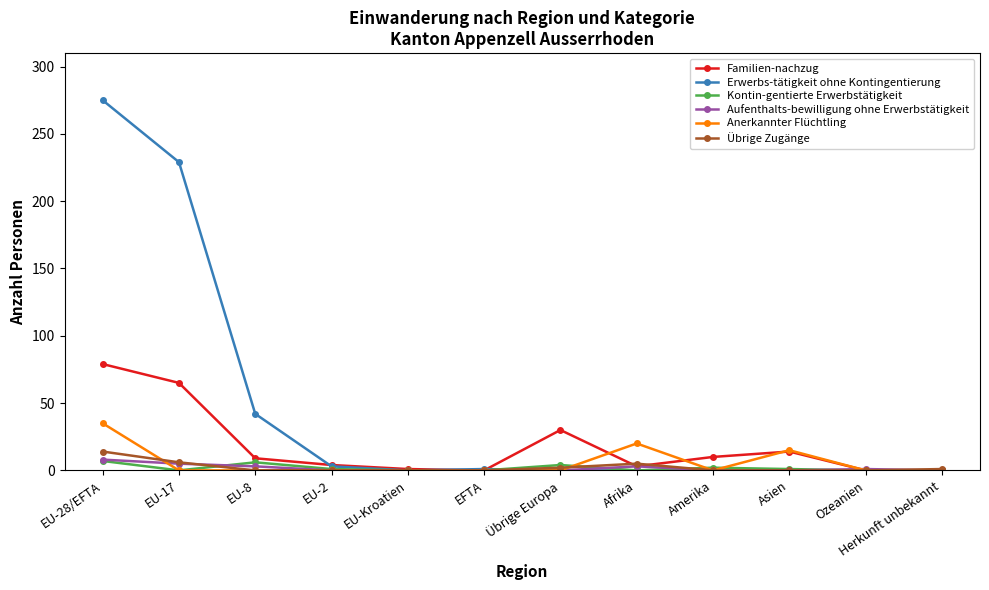

How many Anerkannter Flüchtling values are between 0 and 15?

10